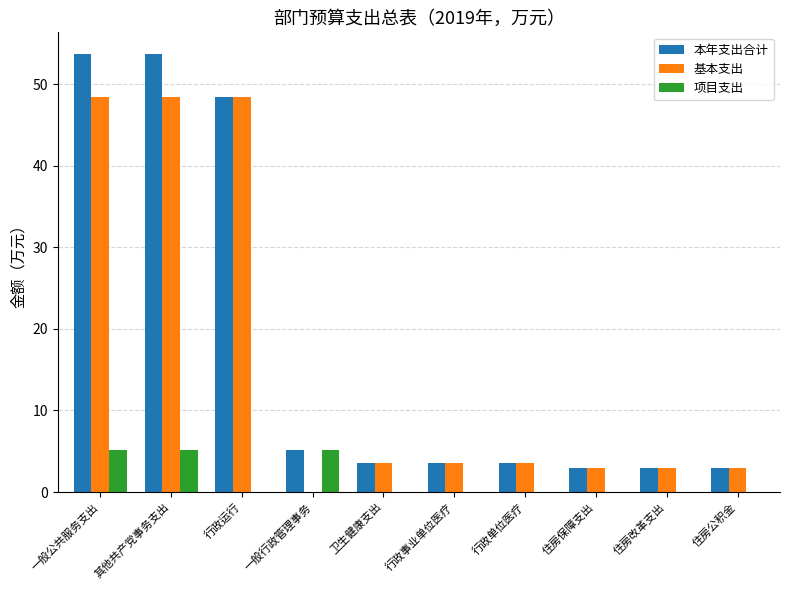

Is the value of 项目支出 at 一般行政管理事务 greater than the value of 本年支出合计 at 住房公积金?

Yes